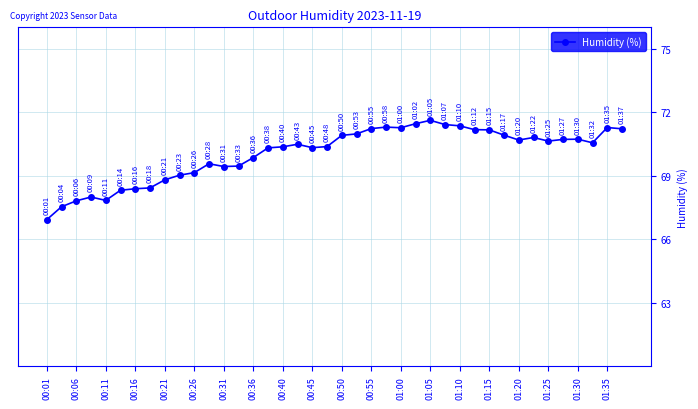

True or false: there are more than 2 points higher than both neighbors.

True